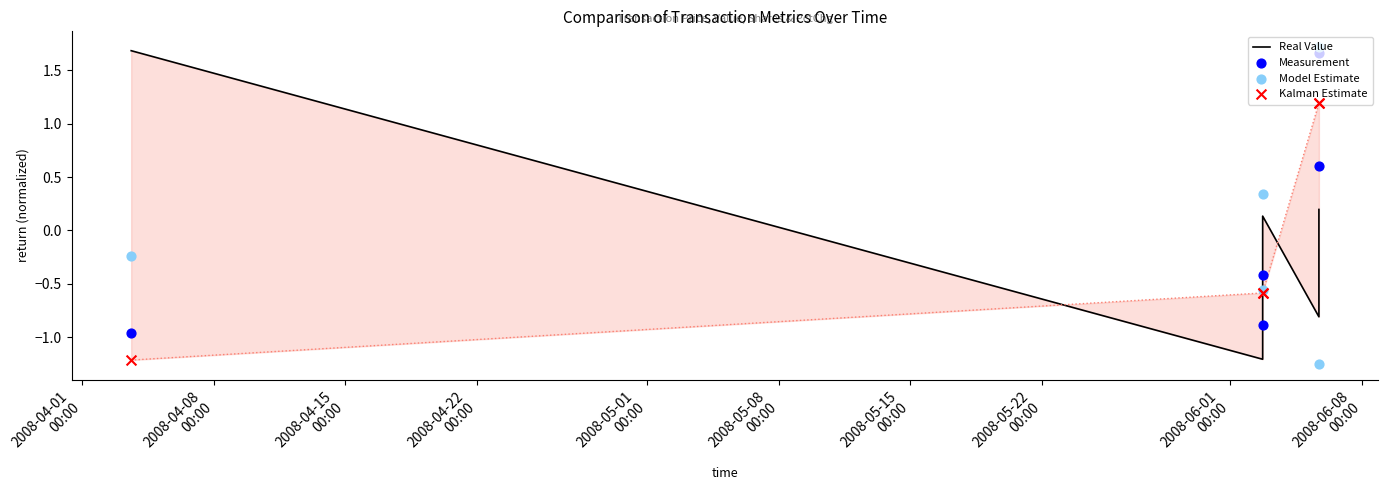

Which series has the largest total across all categories?

Model Estimate